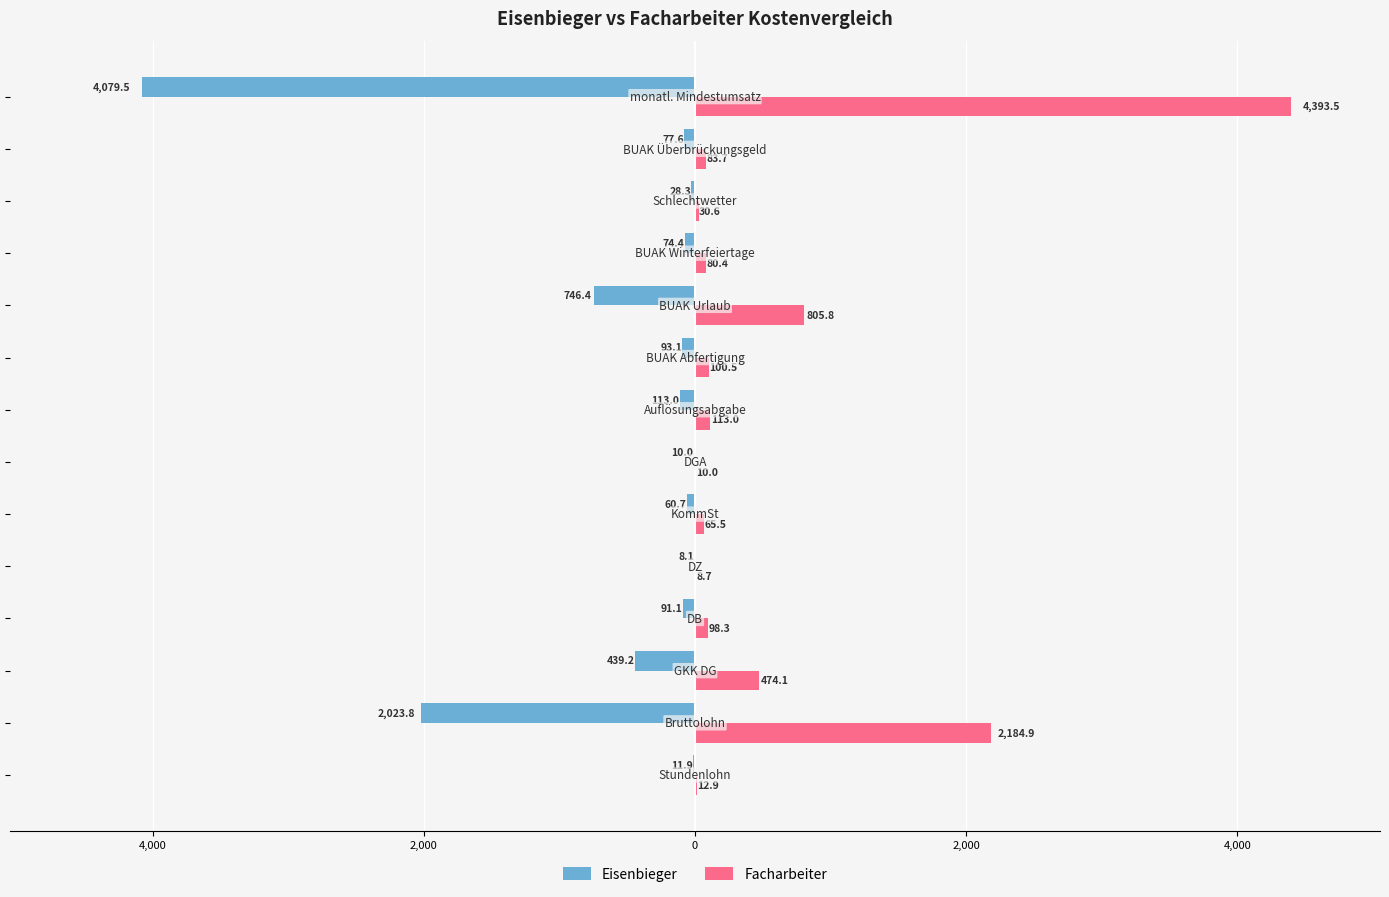

What are all the series names shown in the legend?

Eisenbieger, Facharbeiter